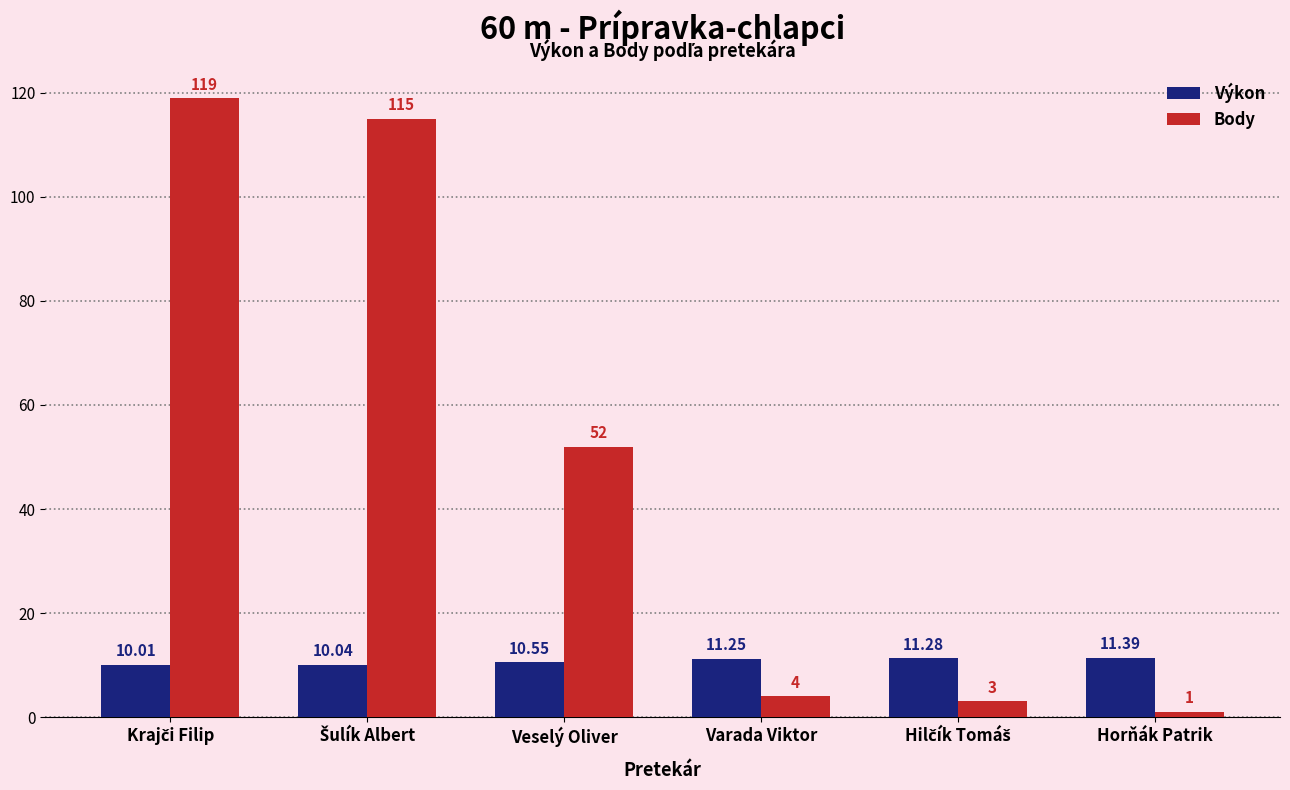

How many groups of bars are there?

6